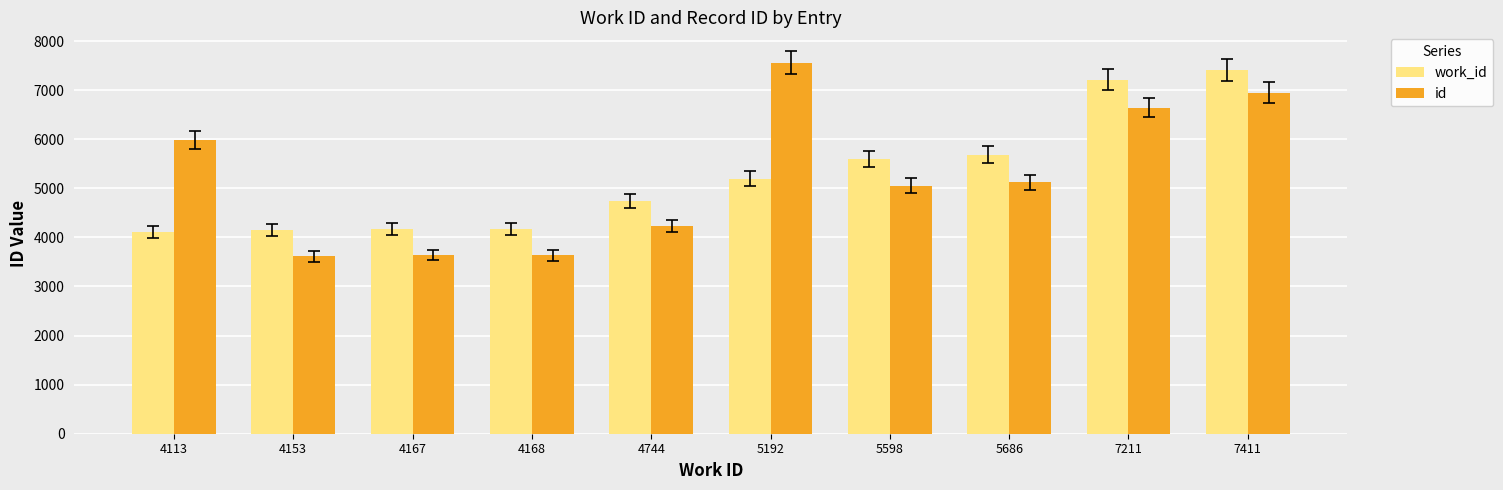

Which series has the largest range (max minus min)?

id